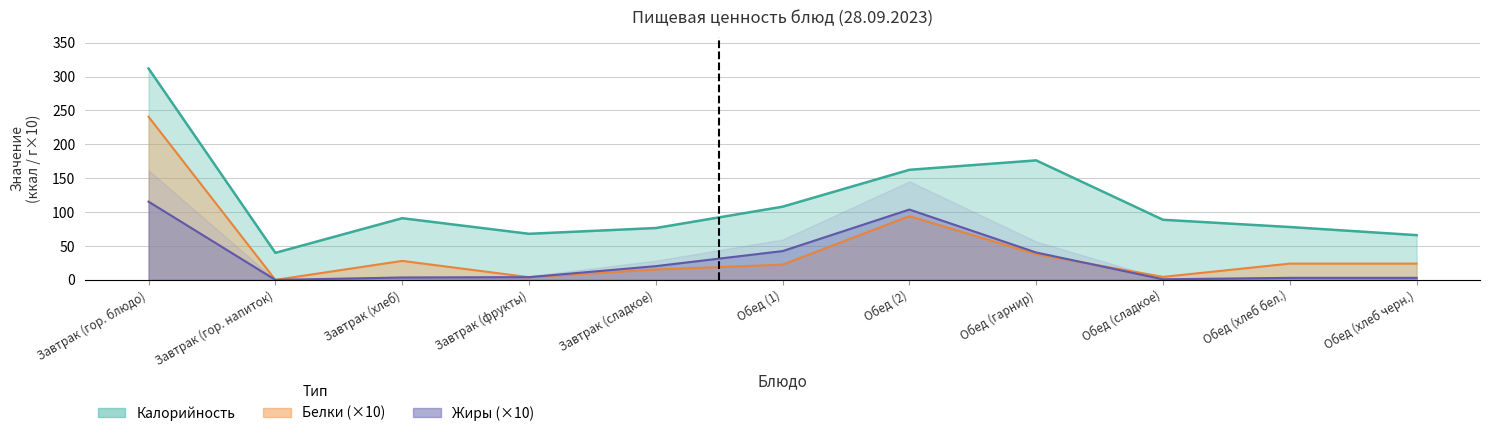

True or false: Калорийность and Белки intersect in this chart.

False